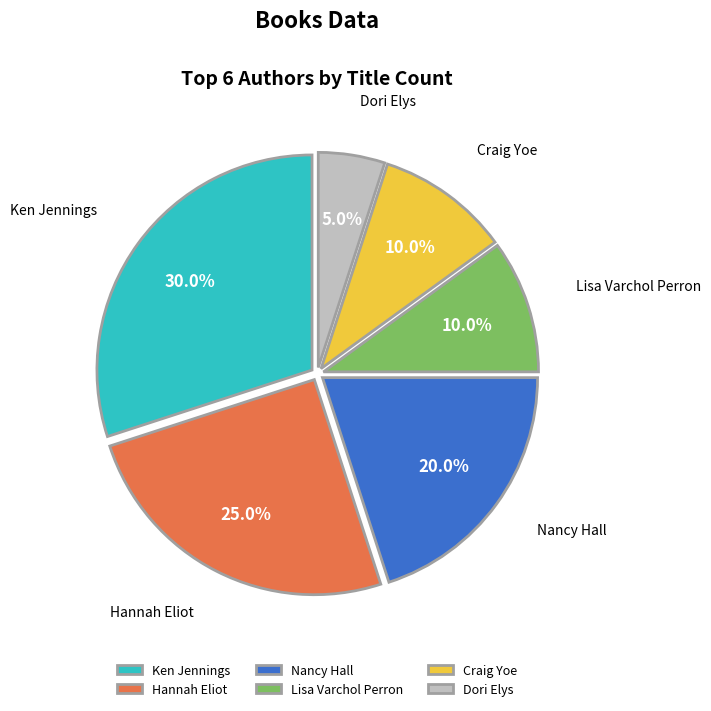

Combined, what portion of the pie is Dori Elys and Craig Yoe?

15.0%